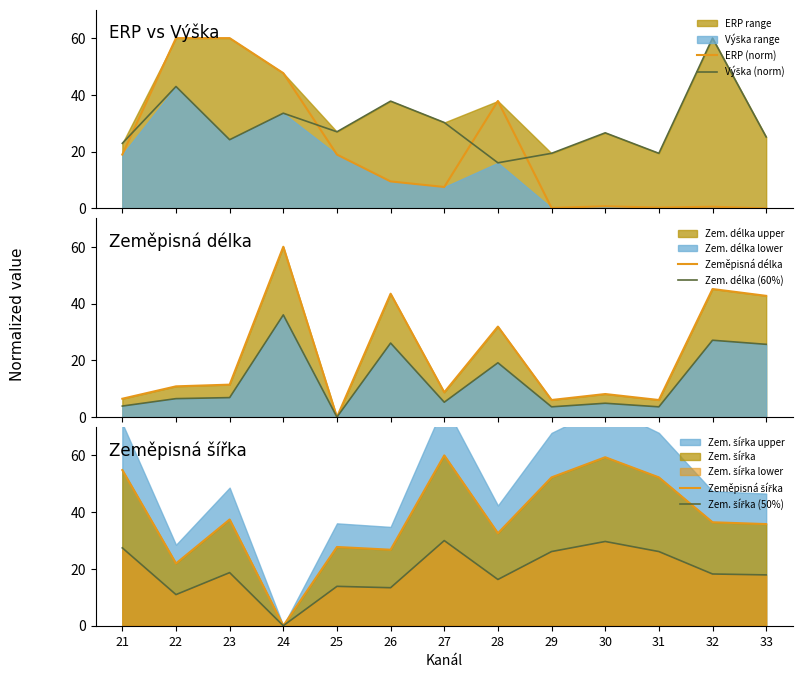

Where do Zeměpisná šířka and ERP (norm) first cross each other?

21 and 22